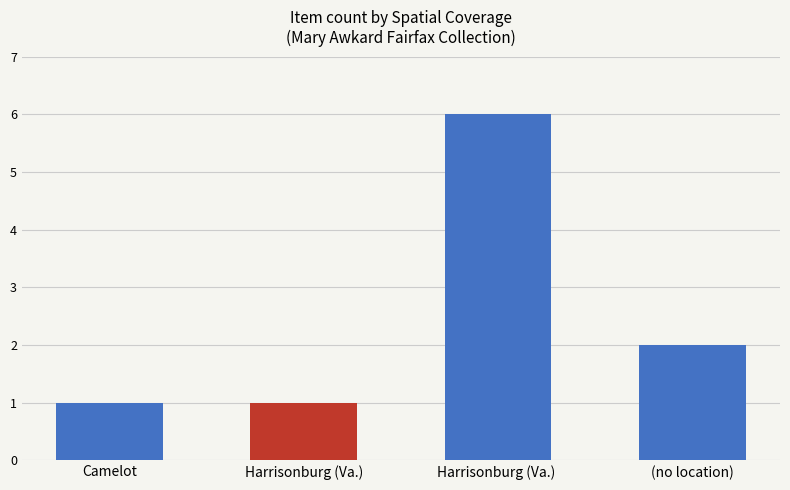

Approximately how many times larger is the value at Harrisonburg (Va.)  compared to (no location)?

3.0